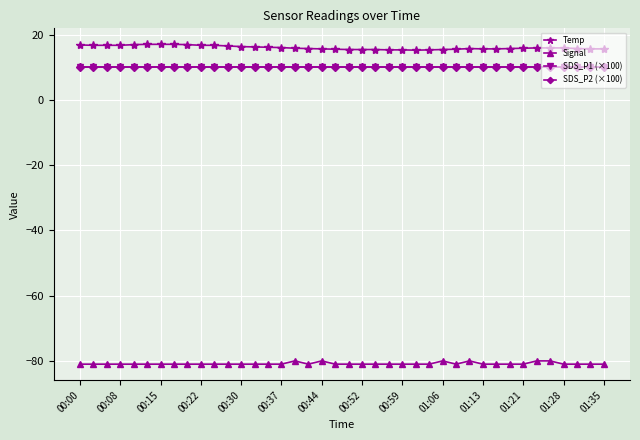

Reading left to right, list all the values displayed in this chart.

Temp: 16.9	16.8	16.8	16.8	17.0	17.1	17.1	17.1	17.0	16.8	16.8	16.6	16.4	16.3	16.2	16.1	15.9	15.8	15.7	15.6	15.5	15.5	15.5	15.4	15.4	15.3	15.4	15.5	15.6	15.8	15.7	15.7	15.8	15.9	16.0	16.0	16.0	15.8	15.7	15.7
Signal: -81.0	-81.0	-81.0	-81.0	-81.0	-81.0	-81.0	-81.0	-81.0	-81.0	-81.0	-81.0	-81.0	-81.0	-81.0	-81.0	-80.0	-81.0	-80.0	-81.0	-81.0	-81.0	-81.0	-81.0	-81.0	-81.0	-81.0	-80.0	-81.0	-80.0	-81.0	-81.0	-81.0	-81.0	-80.0	-80.0	-81.0	-81.0	-81.0	-81.0
SDS_P1 (×100): 10.0	10.0	10.0	10.0	10.0	10.0	10.0	10.0	10.0	10.0	10.0	10.0	10.0	10.0	10.0	10.0	10.0	10.0	10.0	10.0	10.0	10.0	10.0	10.0	10.0	10.0	10.0	10.0	10.0	10.0	10.0	10.0	10.0	10.0	10.0	10.0	10.0	10.0	10.0	10.0
SDS_P2 (×100): 10.0	10.0	10.0	10.0	10.0	10.0	10.0	10.0	10.0	10.0	10.0	10.0	10.0	10.0	10.0	10.0	10.0	10.0	10.0	10.0	10.0	10.0	10.0	10.0	10.0	10.0	10.0	10.0	10.0	10.0	10.0	10.0	10.0	10.0	10.0	10.0	10.0	10.0	10.0	10.0